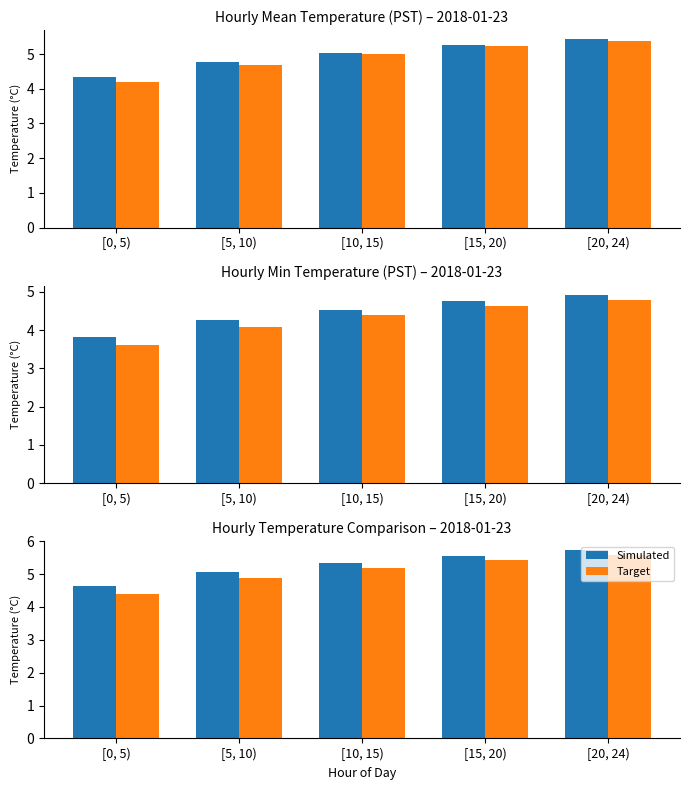

The value of Simulated at [15, 20) is 1.2. True or false?

False